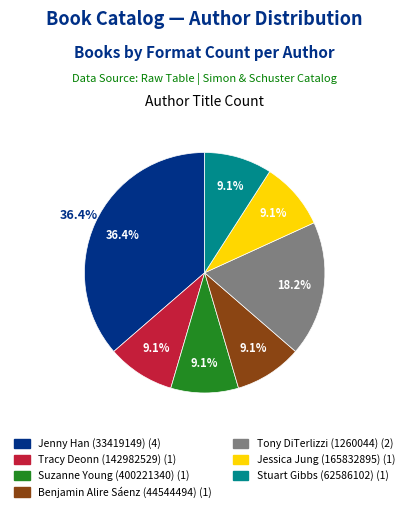

Which category has the biggest portion of the pie?

Jenny Han (33419149)